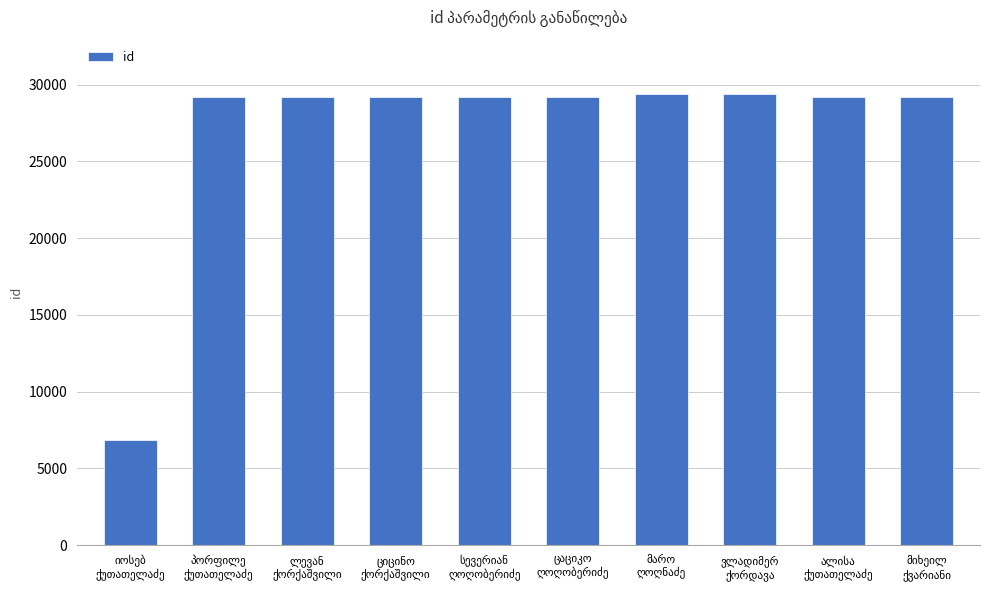

What is the value of the 1st bar from the left?

6851